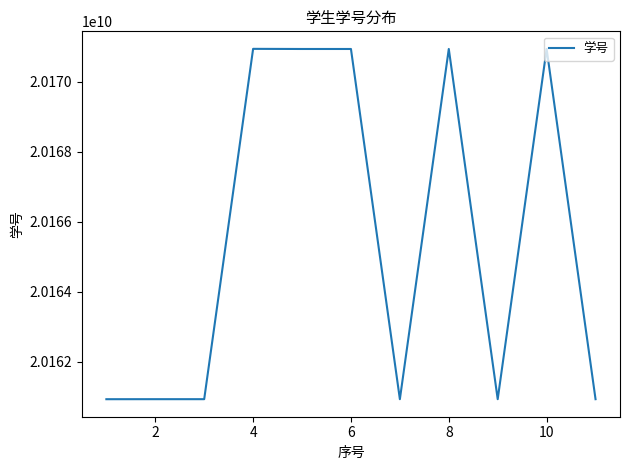

What is the difference between the maximum and minimum values?

10003910